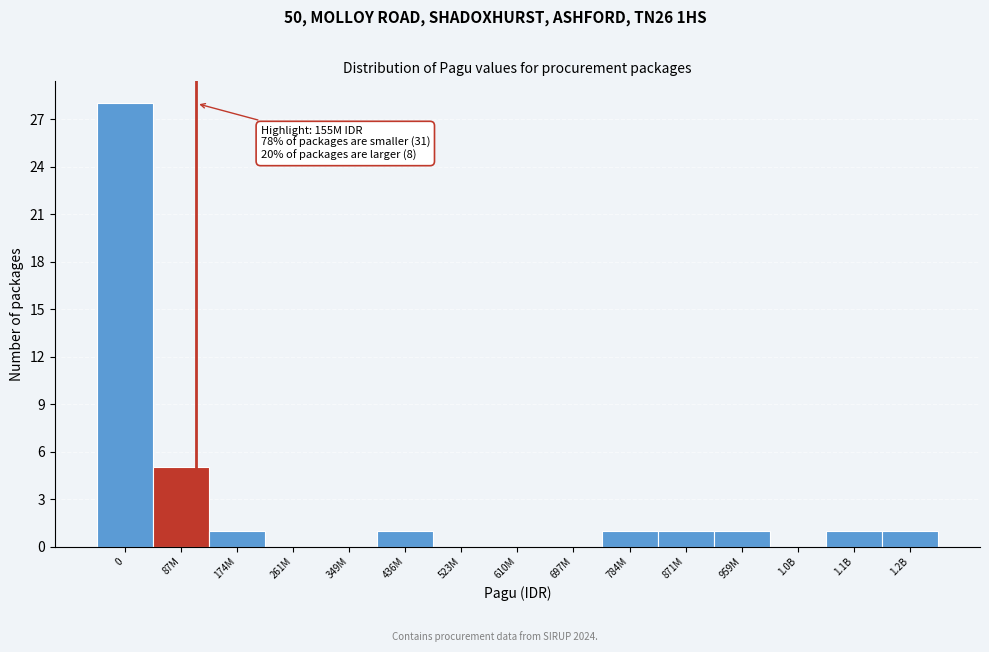

Reading left to right, transcribe all the data shown in this chart.

0=28	87M=5	174M=1	261M=0	349M=0	436M=1	523M=0	610M=0	697M=0	784M=1	871M=1	959M=1	1.0B=0	1.1B=1	1.2B=1